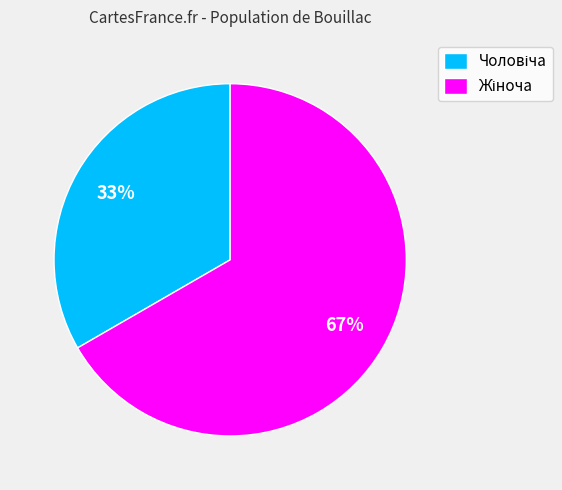

To the nearest percent, what is the average slice percentage?

50%